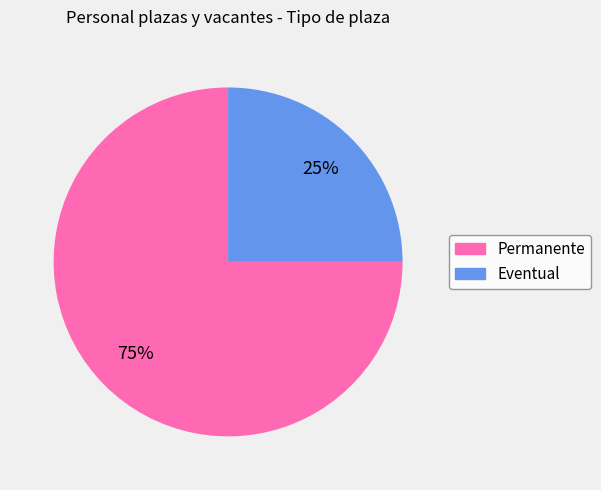

Count the number of slices in the pie.

2